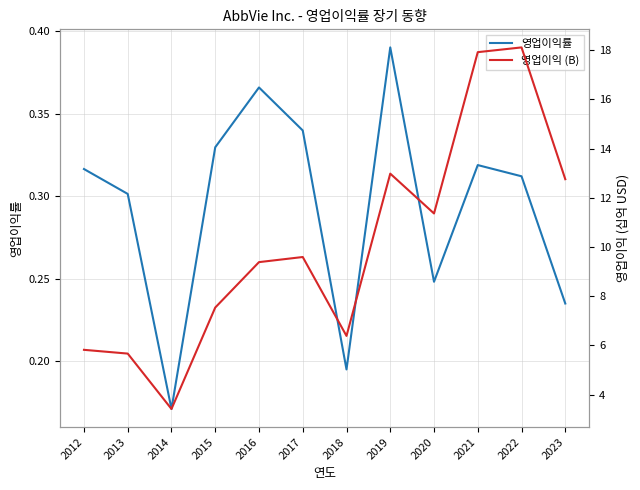

Does the chart have visible grid lines?

Yes